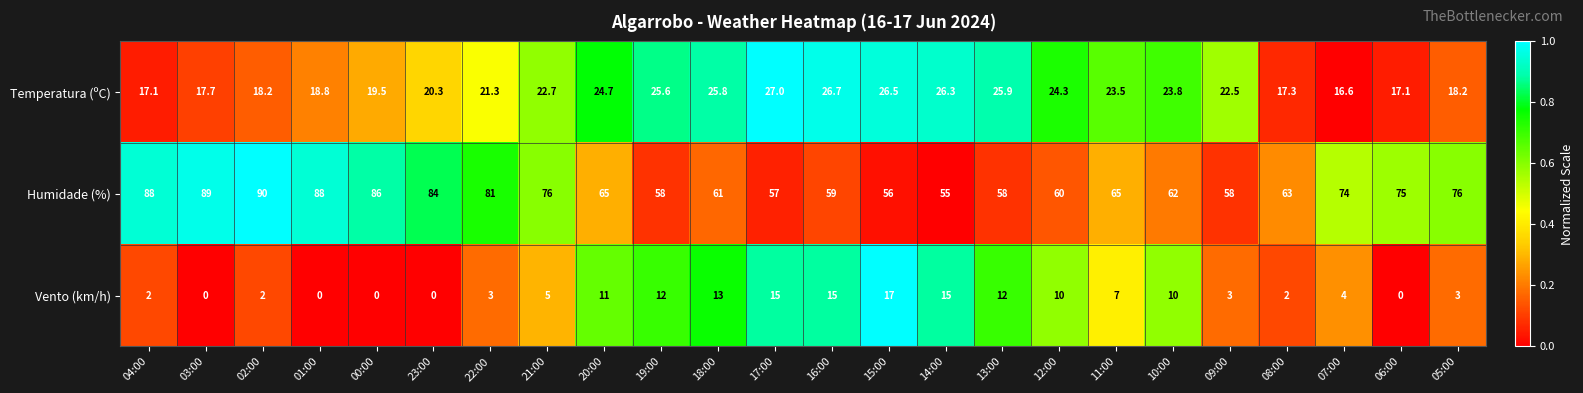

Is it true that Humidade (%) equals 61.0 at 18:00?

True